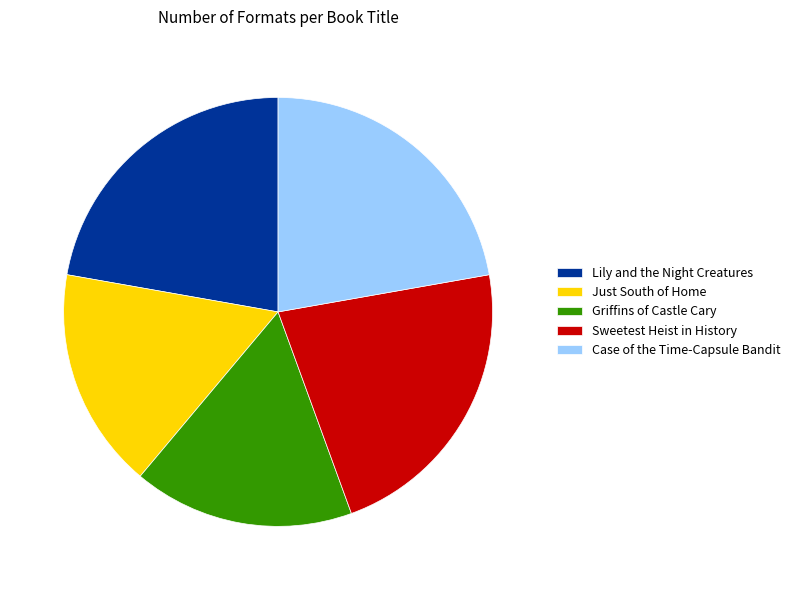

How many slices are in this pie chart?

5